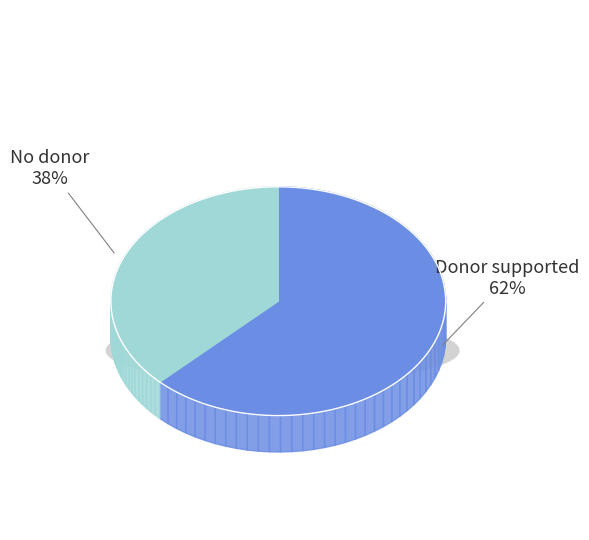

Do 7.6 and 5.3 together represent more than half of the pie?

No